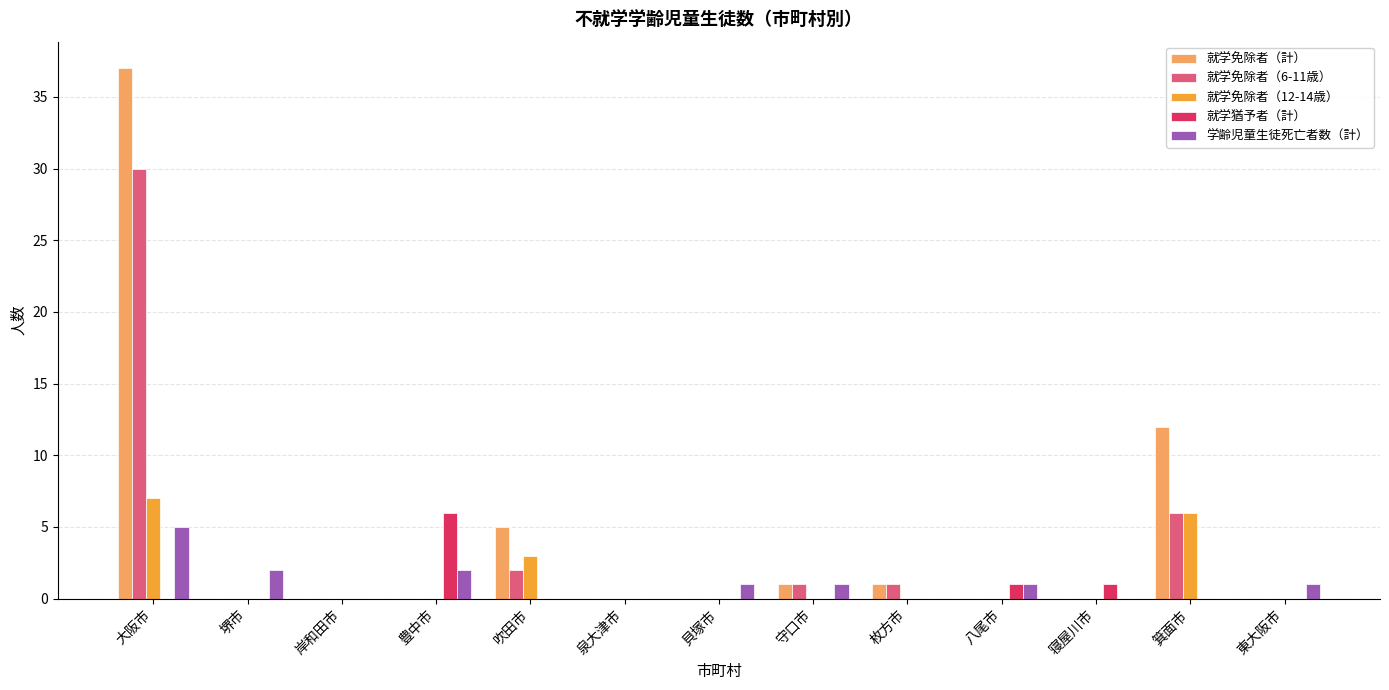

At which category is the sum across all series the highest?

大阪市